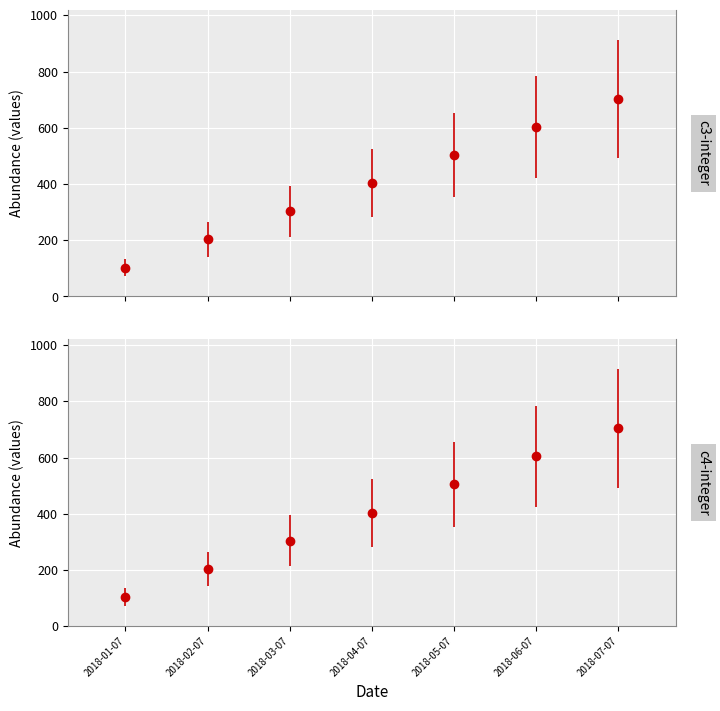

At which category is the sum across all series the highest?

2018-07-07